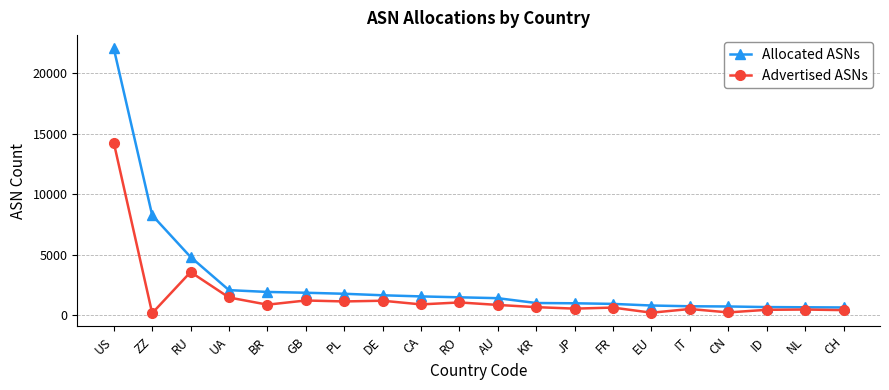

Is the value of Allocated ASNs at US greater than the value of Advertised ASNs at PL?

Yes